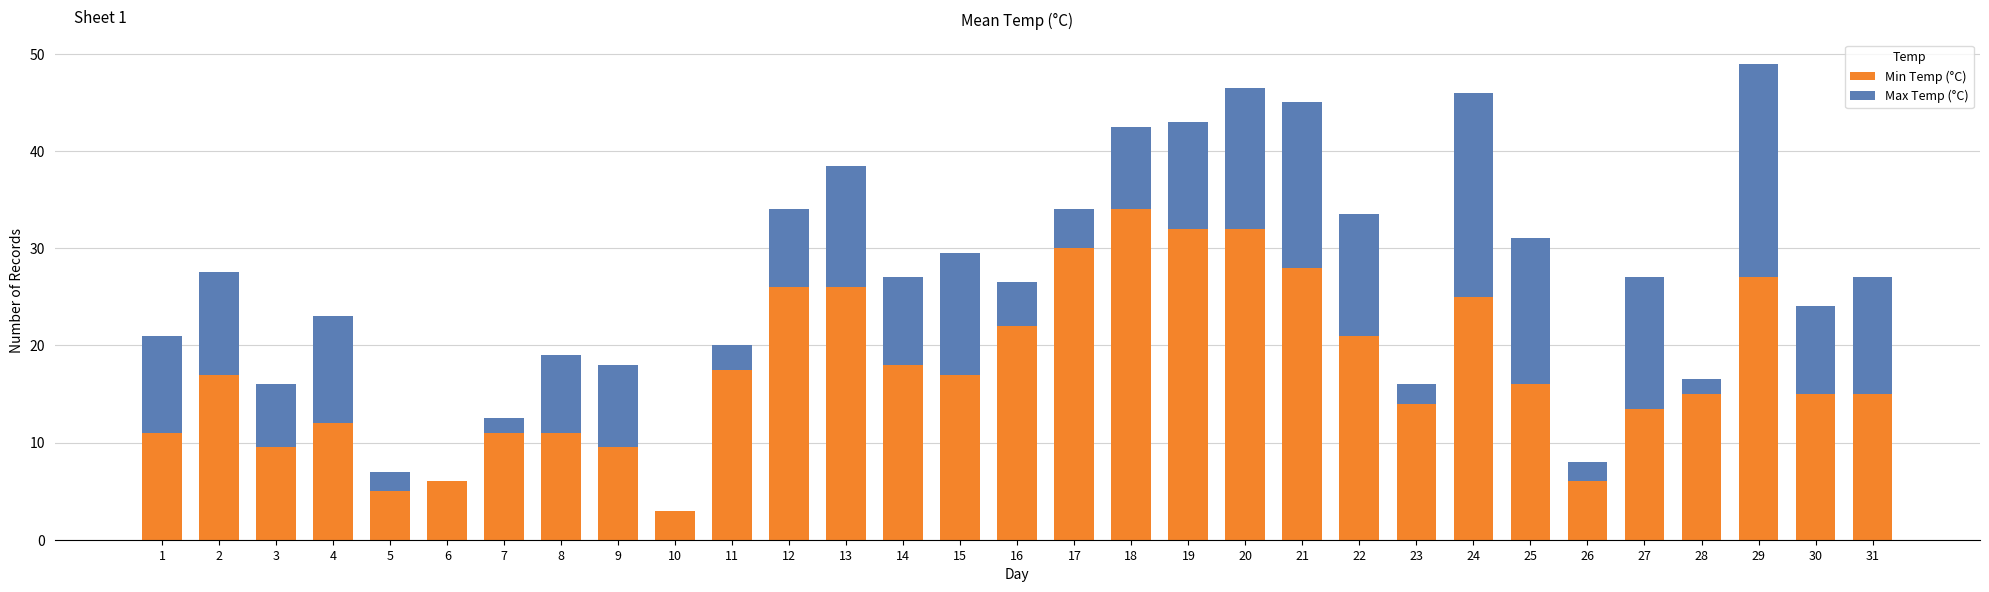

At which category is the sum across all series the highest?

29